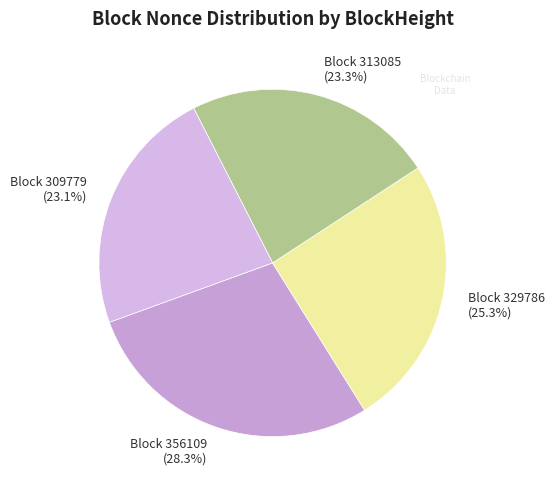

Does any single category account for the majority?

No